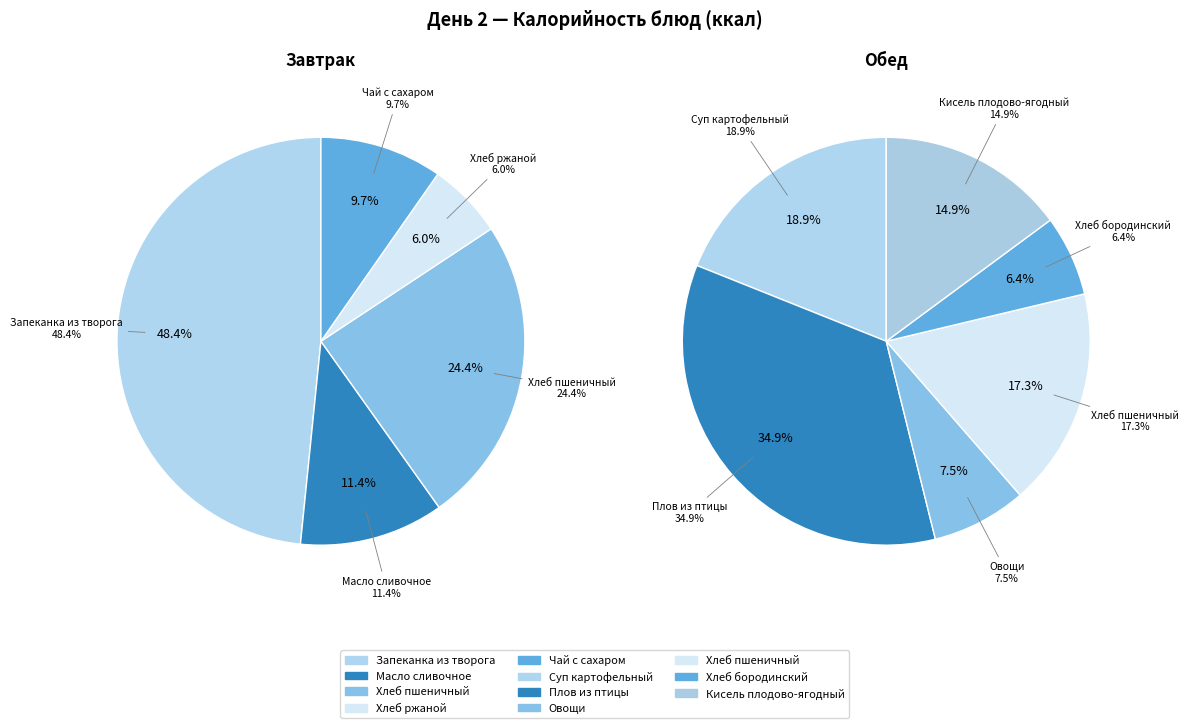

Which slice is the largest?

Плов из птицы